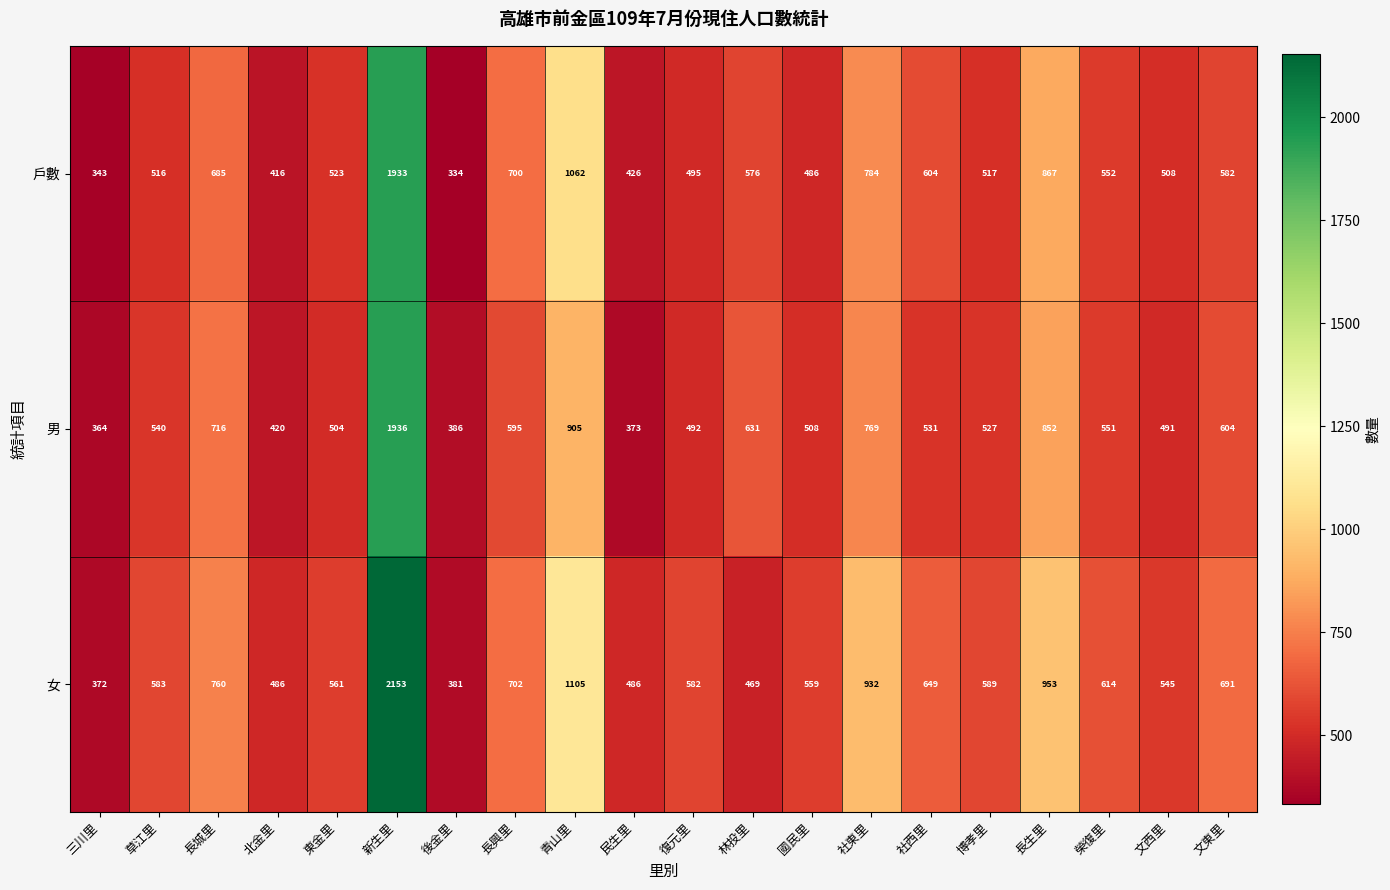

What is the difference between the 戶數 values at 後金里 and 林投里?

242